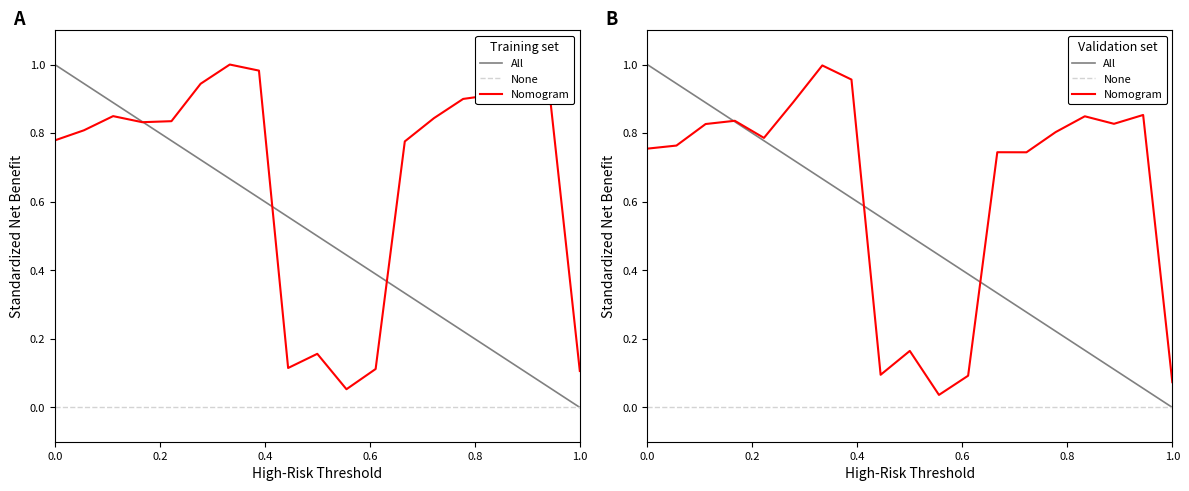

Rank the series by their average value, from highest to lowest.

Nomogram, All, None